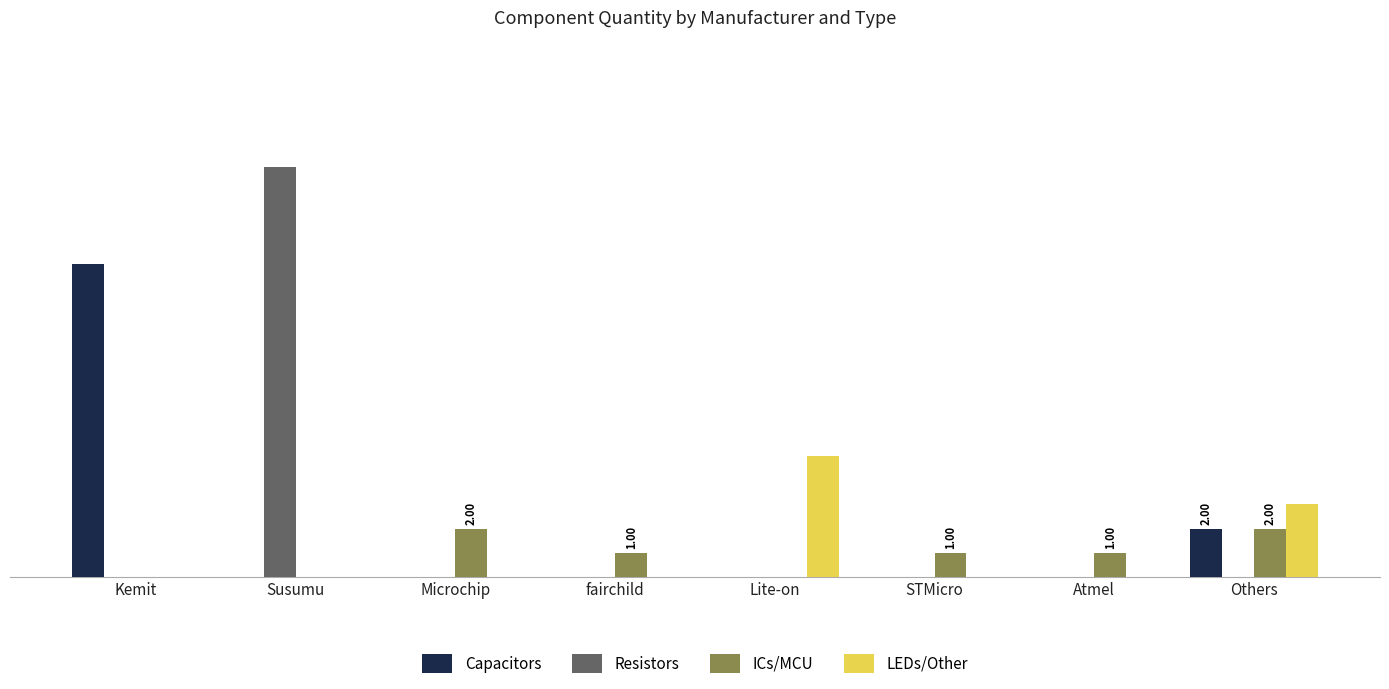

What is the label of the 4th bar from the right?

Lite-on